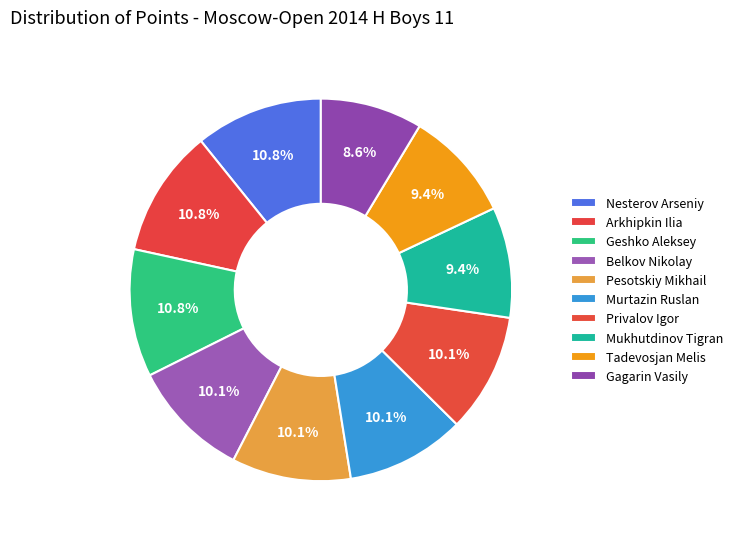

Combined, do Mukhutdinov Tigran and Tadevosjan Melis account for over 50%?

No